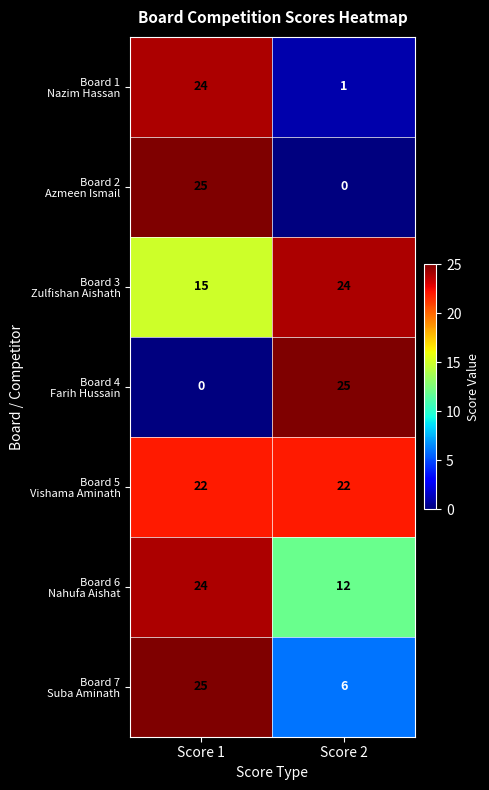

What is the total value across all series at Score 2?

90